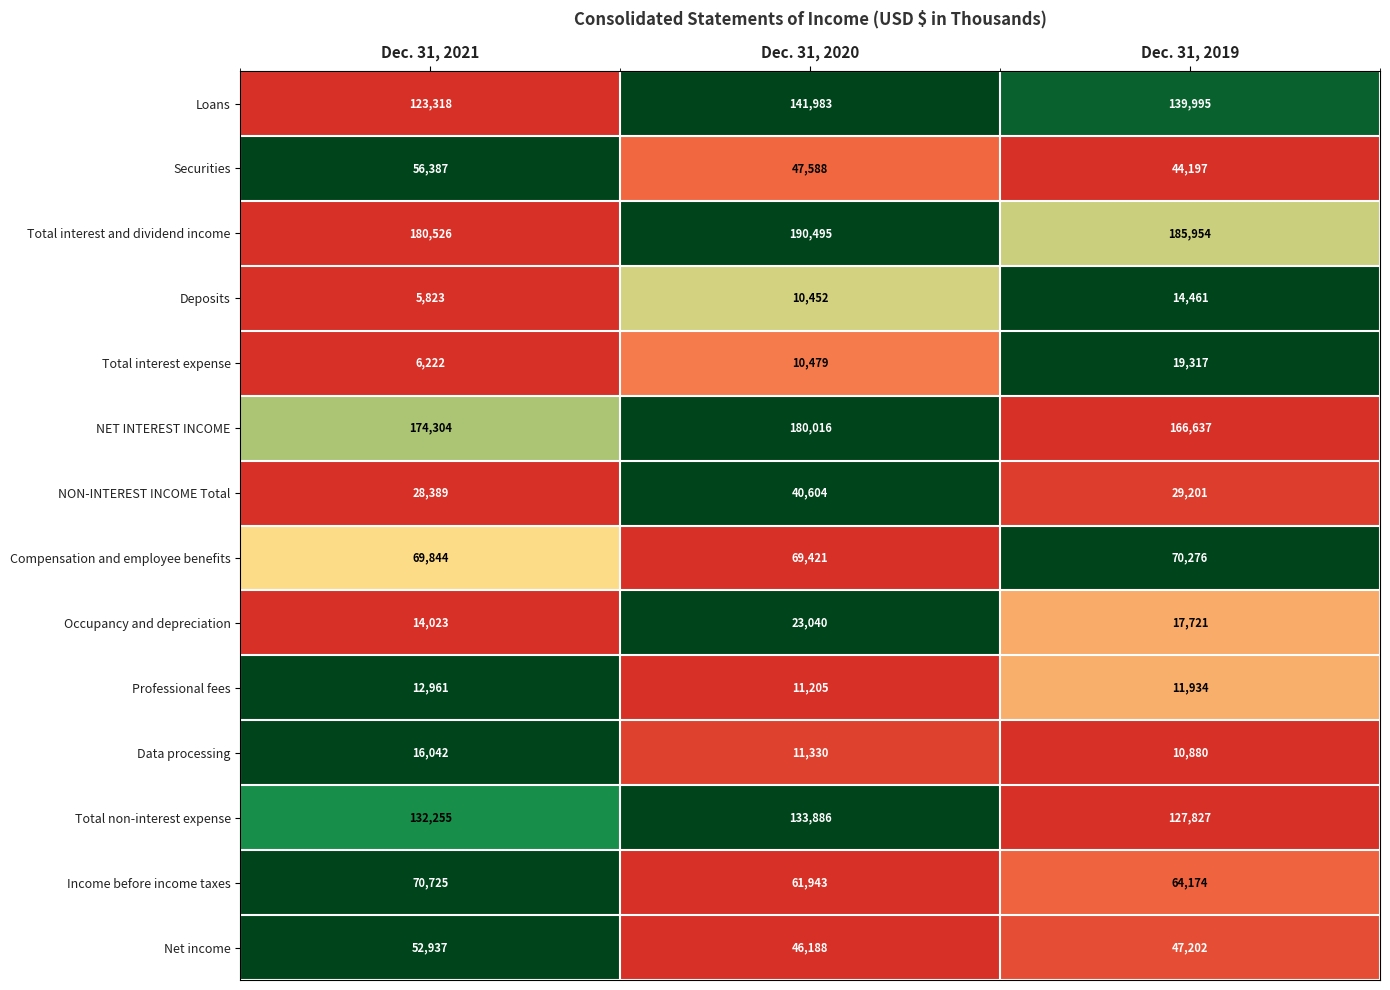

Rank the series at Dec. 31, 2021 from highest to lowest value.

Total interest and dividend income, NET INTEREST INCOME, Total non-interest expense, Loans, Income before income taxes, Compensation and employee benefits, Securities, Net income, NON-INTEREST INCOME Total, Data processing, Occupancy and depreciation, Professional fees, Total interest expense, Deposits